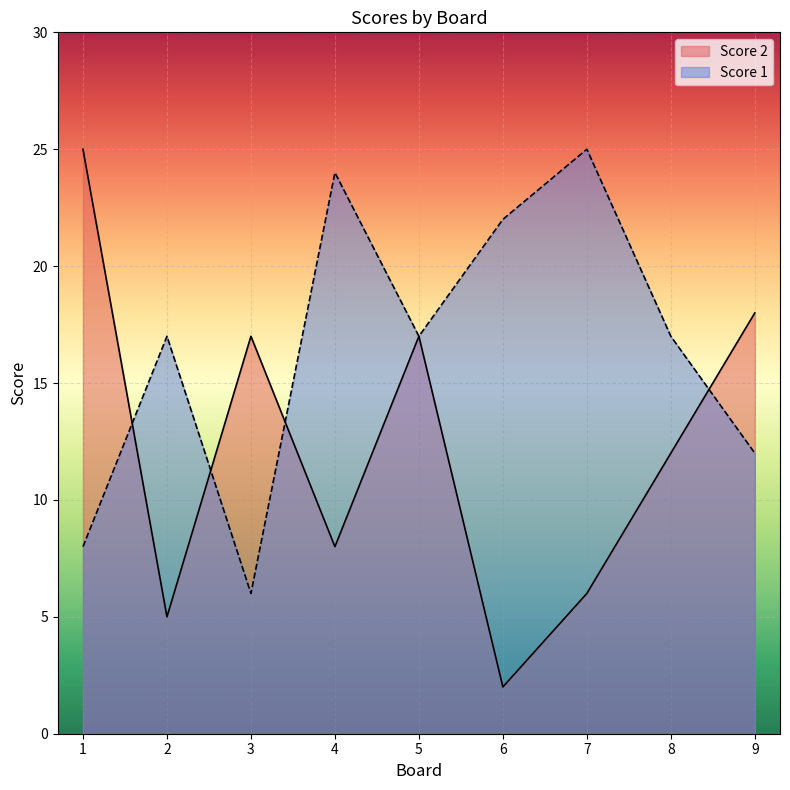

Where is the first local maximum for Score 2?

3